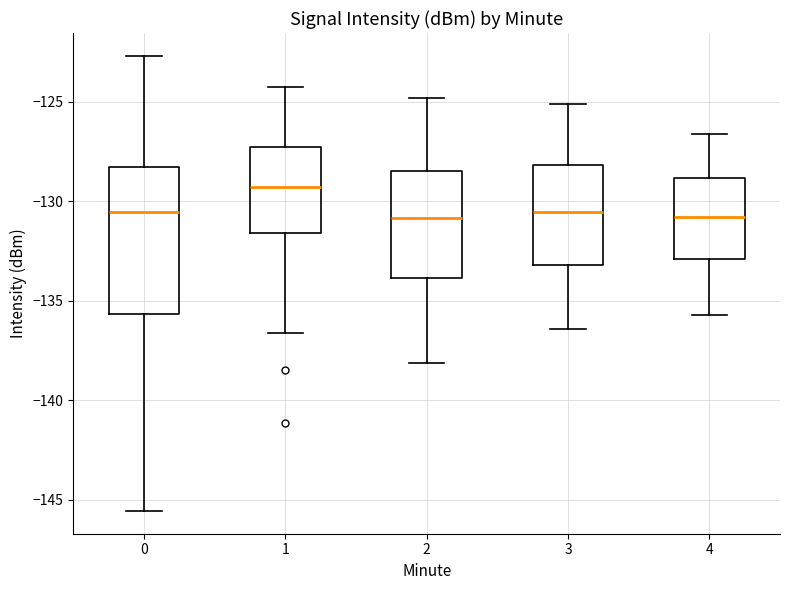

Reading left to right, transcribe this box plot: for each box, give where its median line is, the range the box spans, and where its two whiskers end, as read against the y-axis. The values are not printed on the chart, so give them approximately, as read against the axis.

0: median -130.5, box -135.5 to -128.5, whiskers -145.5 to -122.5
1: median -129.5, box -131.5 to -127.0, whiskers -136.5 to -124.5
2: median -131.0, box -134.0 to -128.5, whiskers -138.0 to -125.0
3: median -130.5, box -133.0 to -128.0, whiskers -136.5 to -125.0
4: median -131.0, box -133.0 to -129.0, whiskers -135.5 to -126.5